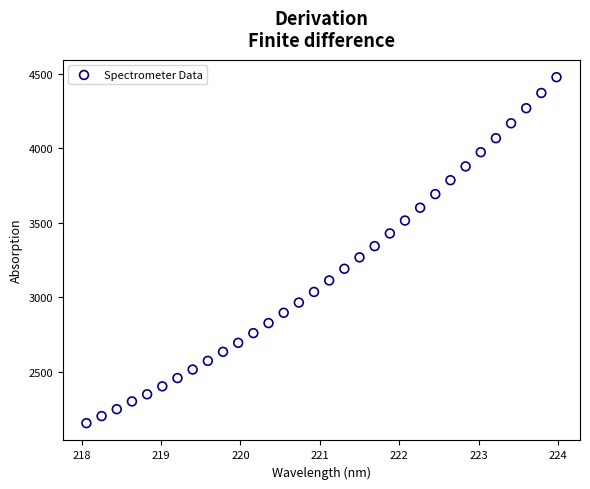

What is the range of Y values (max minus min)?

2320.1